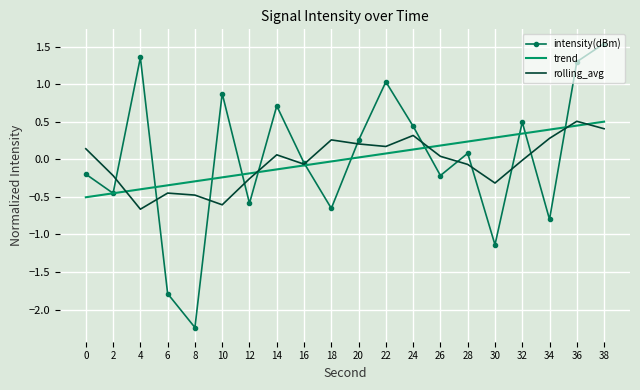

Between 4 and 14, which series saw the biggest shift?

rolling_avg